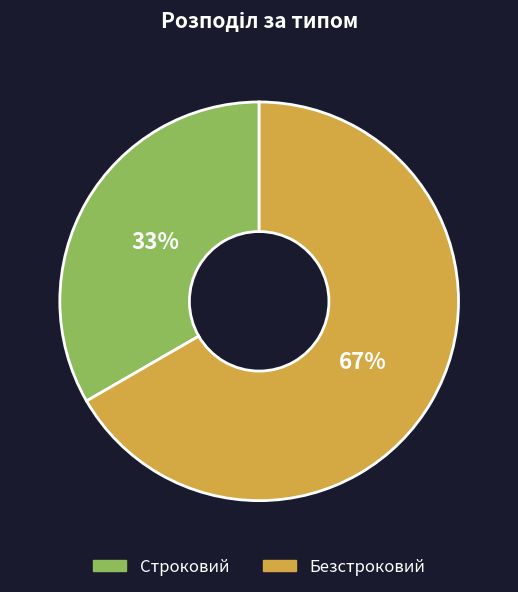

The Безстроковий slice represents 53% of the pie. True or false?

False